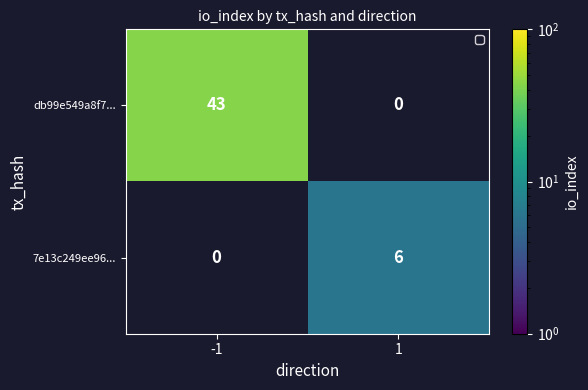

Is the value of db99e549a8f7... at -1 greater than the value of 7e13c249ee96... at 1?

Yes